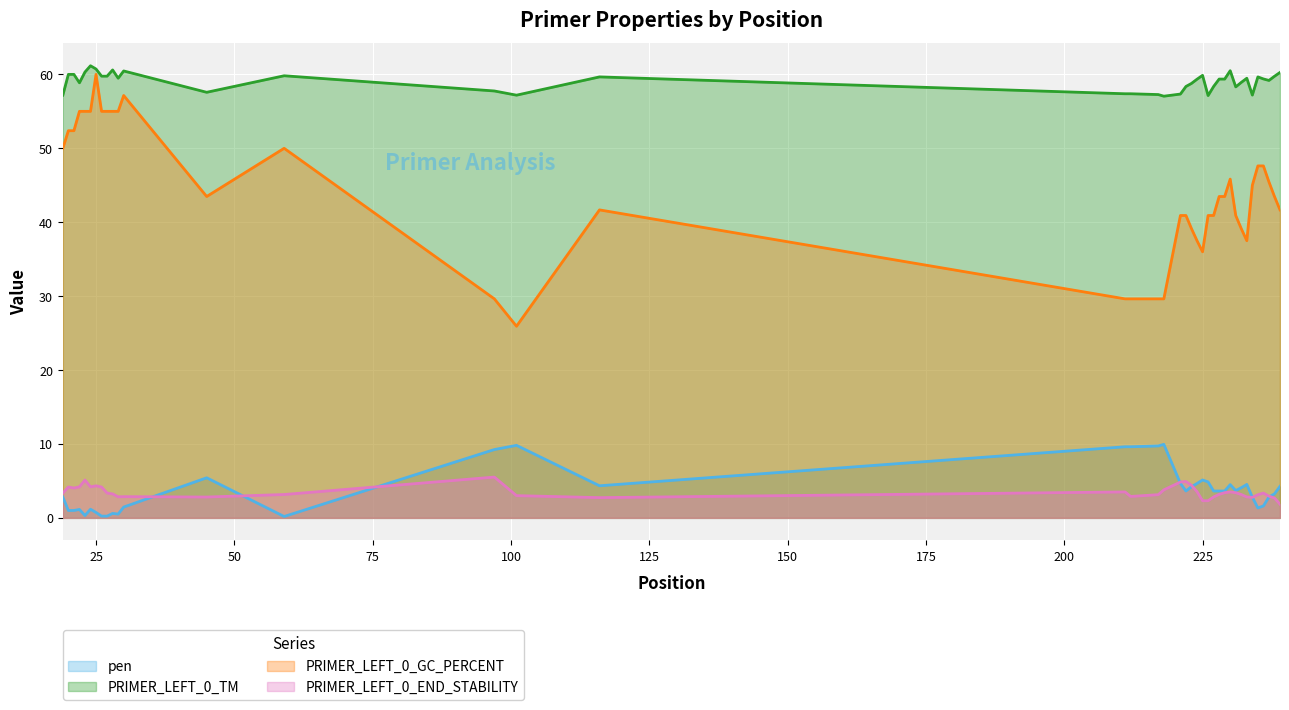

Is the value of PRIMER_LEFT_0_TM at 212 greater than the value of PRIMER_LEFT_0_END_STABILITY at 233?

Yes